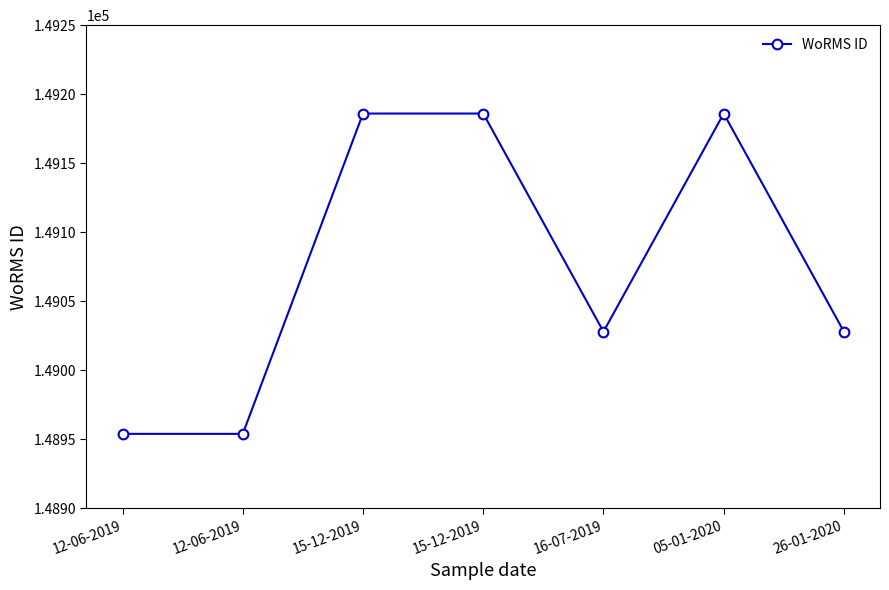

Count the number of data series in this chart.

1